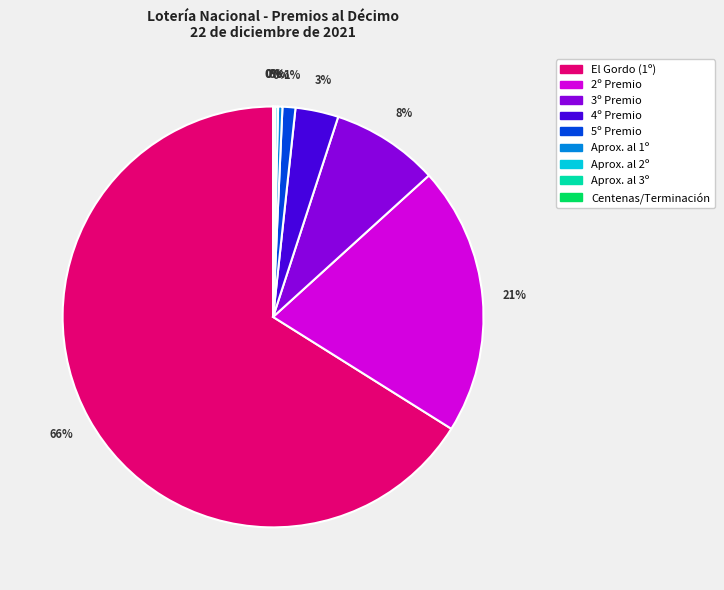

True or false: Aprox. al 1º accounts for 0% of the total.

True